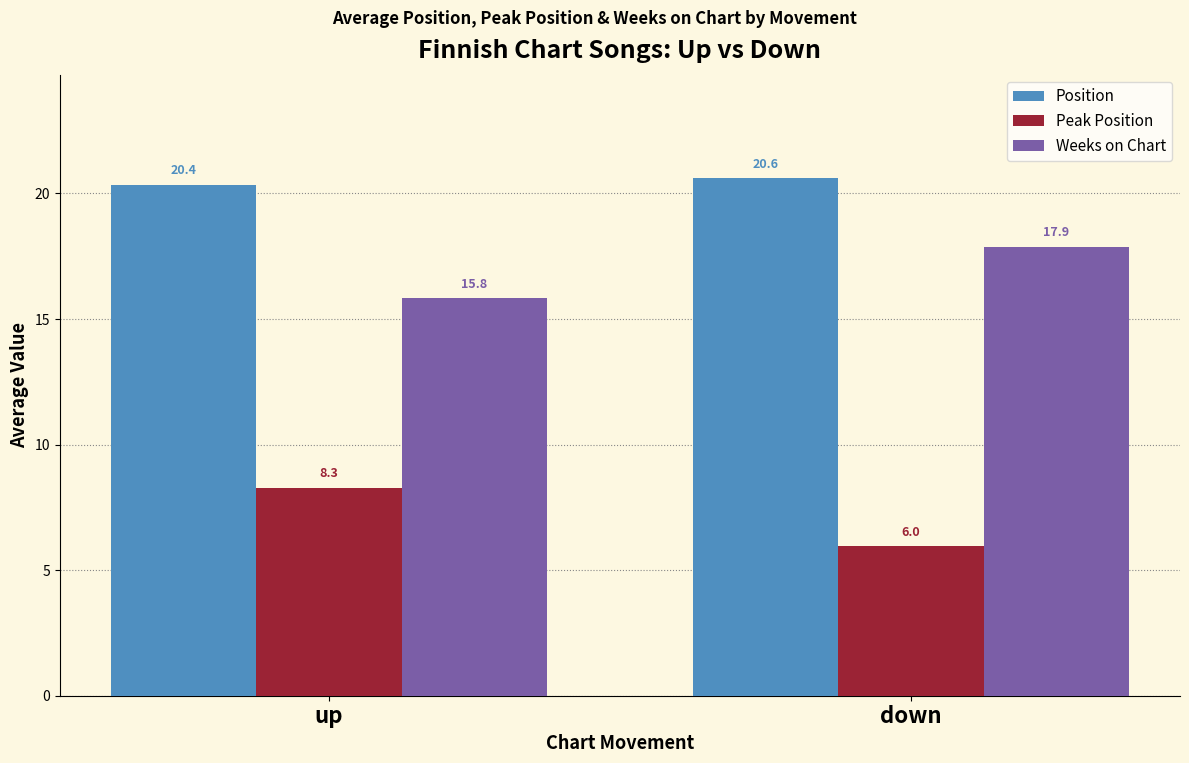

Rank the series by their maximum value, from lowest to highest.

Peak Position, Weeks on Chart, Position